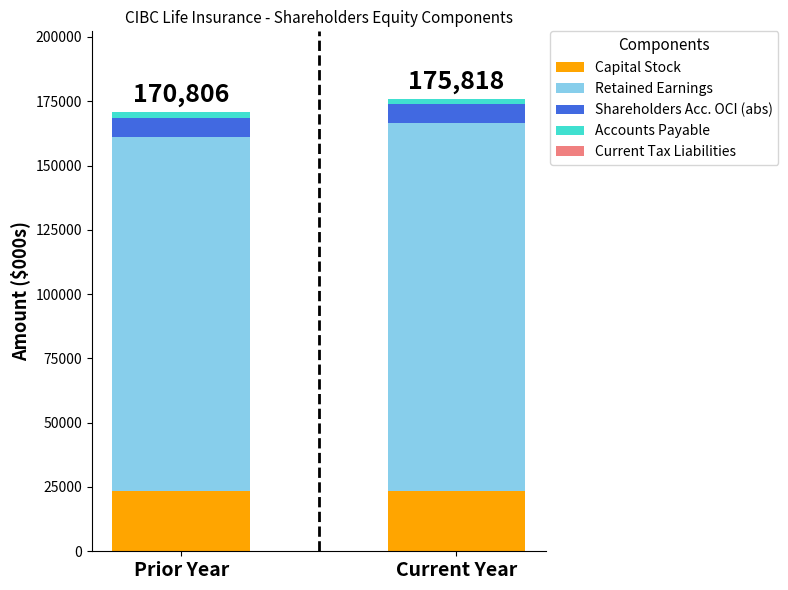

What is the highest value of the Capital Stock series?

23443